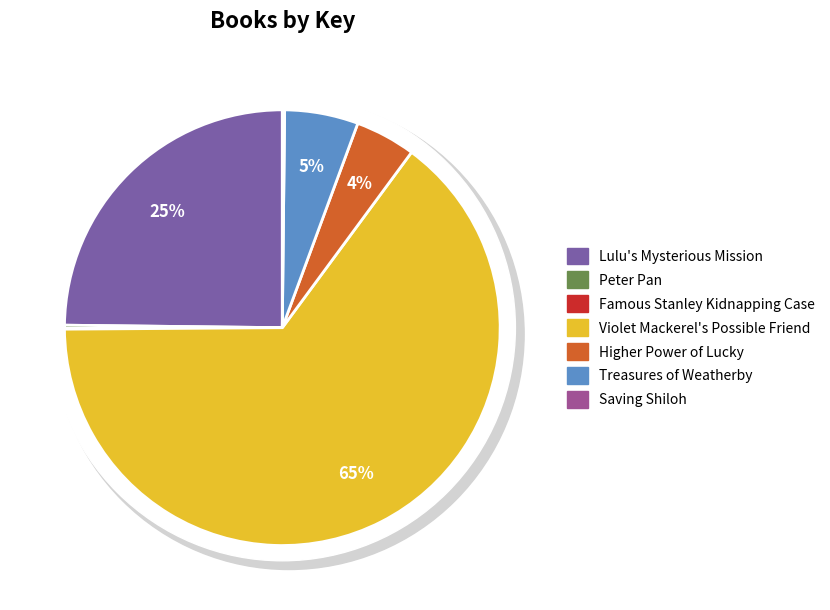

What is the change in value from Lulu's Mysterious Mission to Higher Power of Lucky?

-129186905